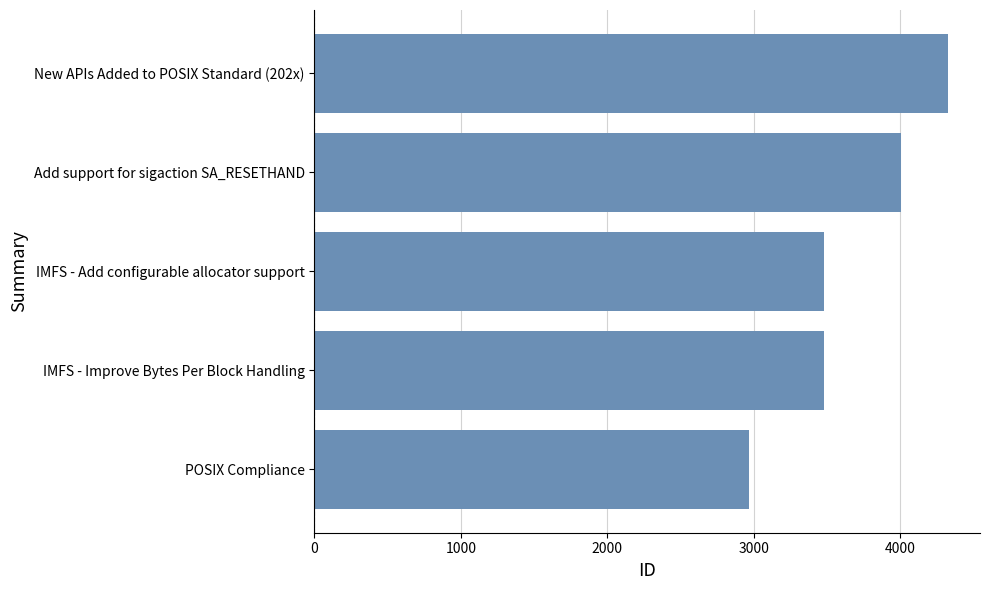

What is the minimum value shown in the chart?

2966